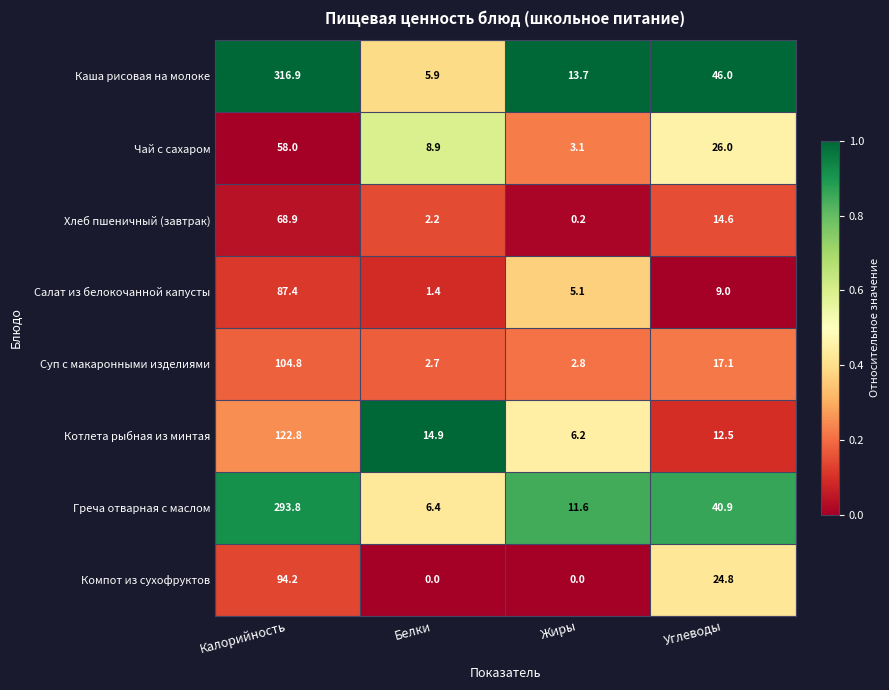

Where does the Хлеб пшеничный (завтрак) series first go above 14?

Калорийность